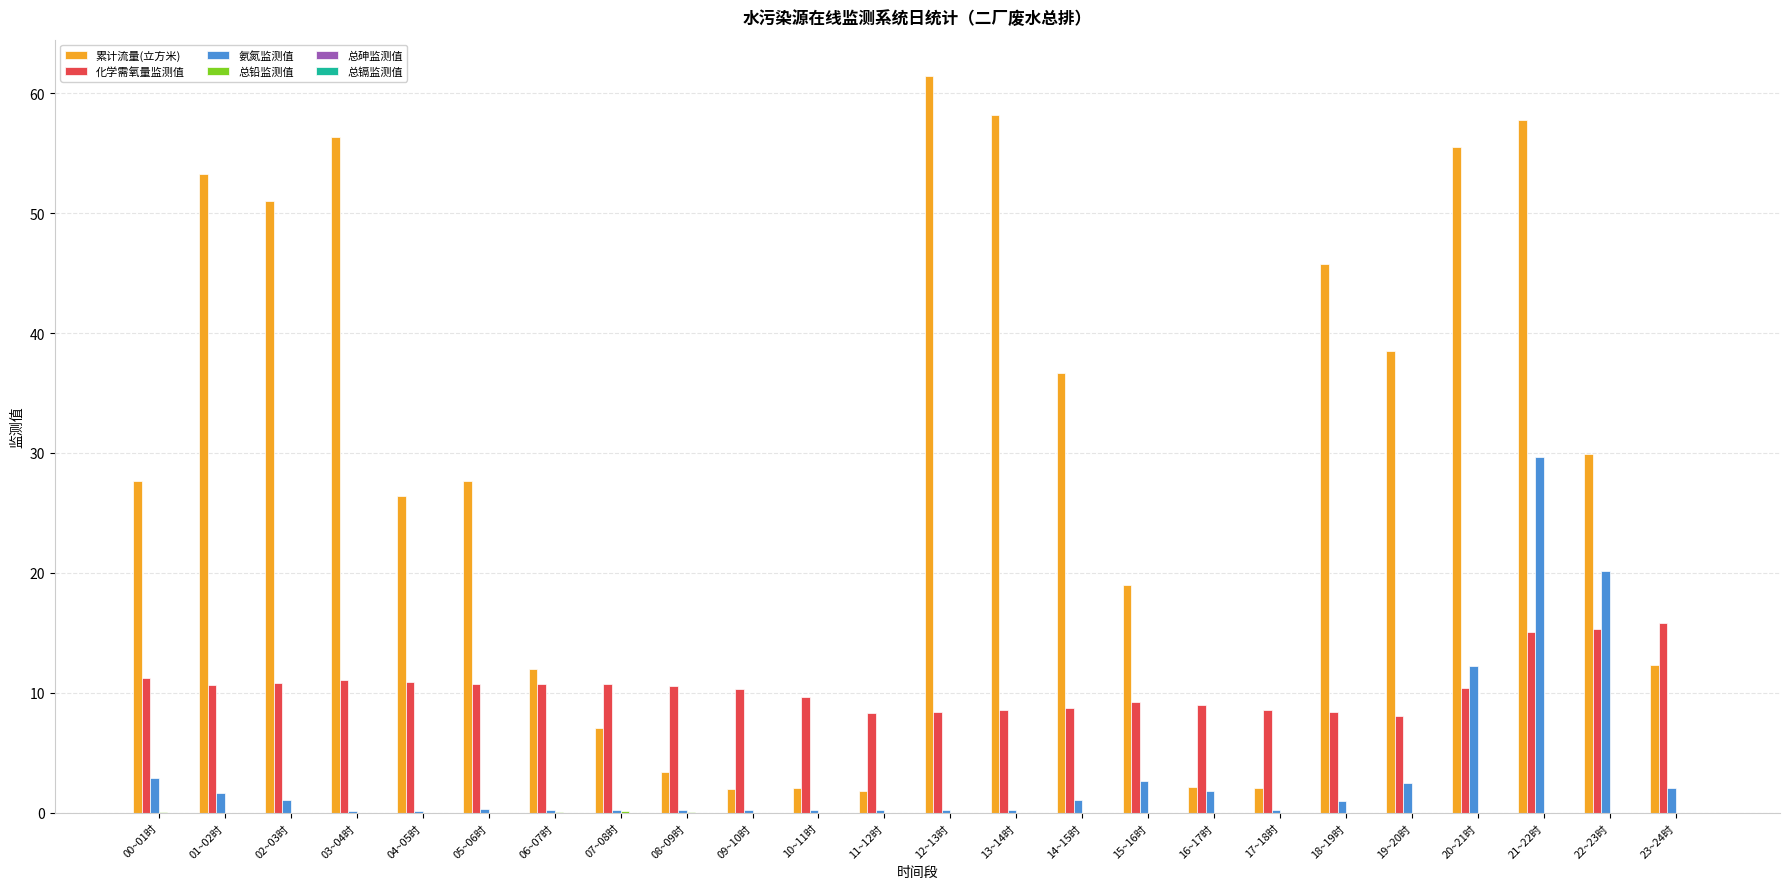

Which series changed the most between 04~05时 and 16~17时?

累计流量(立方米)